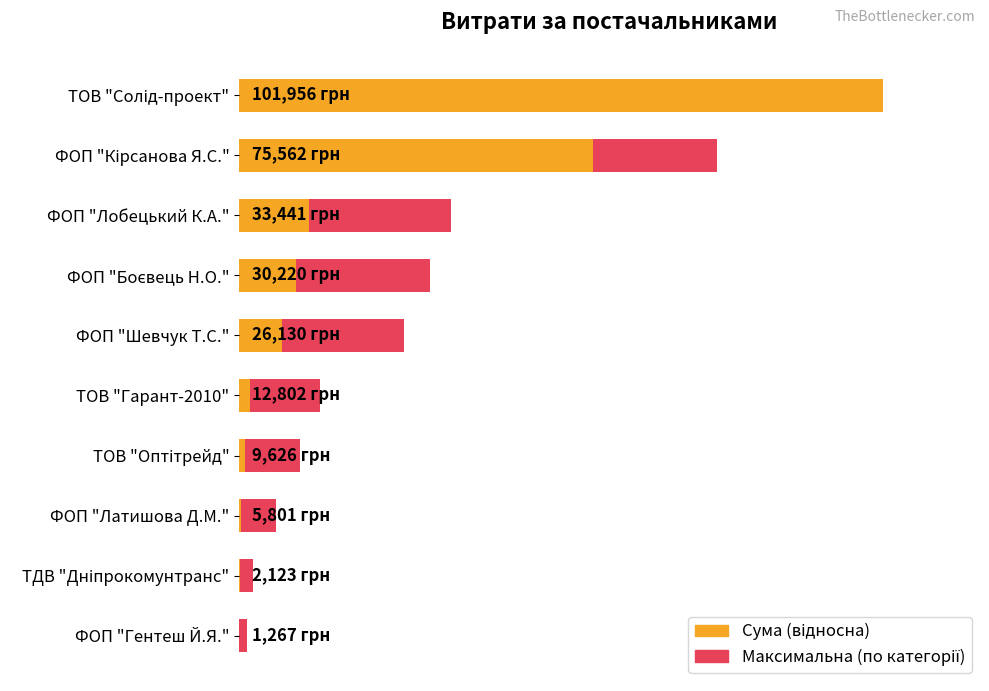

Rank the series by their average value, from highest to lowest.

Максимальна сума, Середня сума